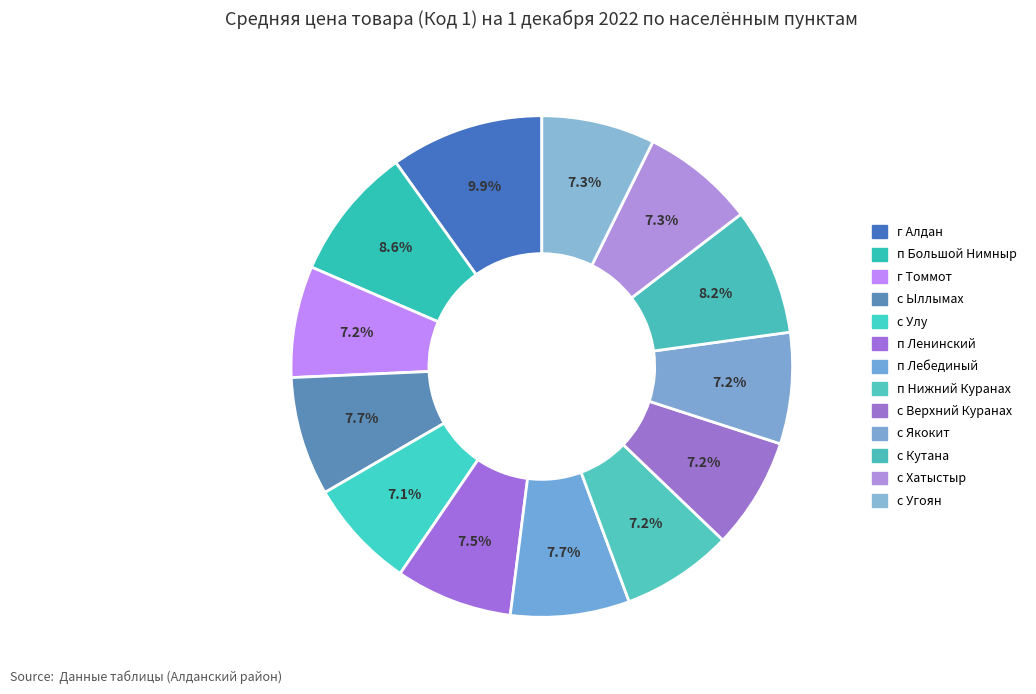

Count the number of slices in the pie.

13